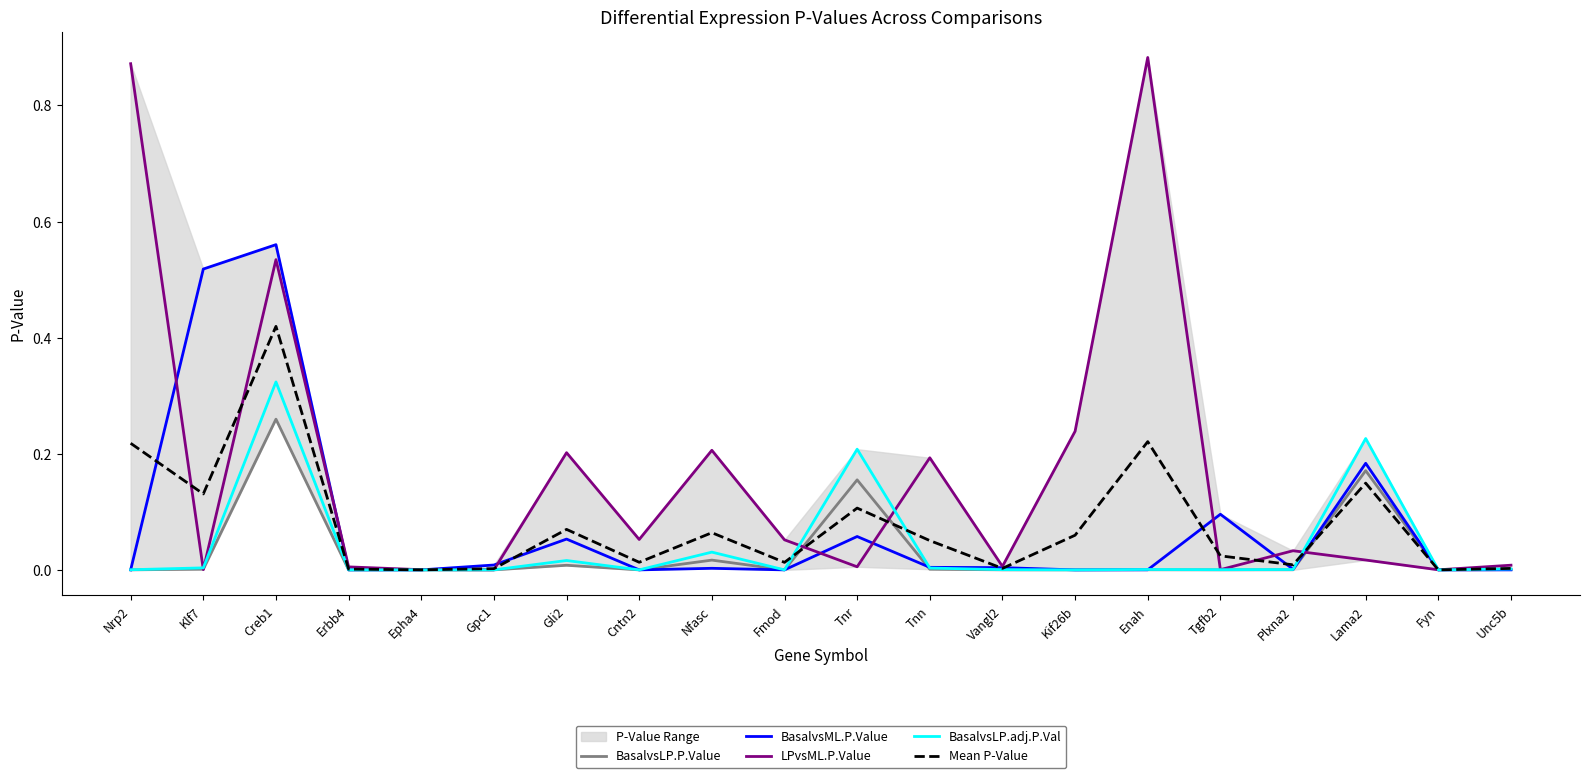

What position from the left is Plxna2?

17